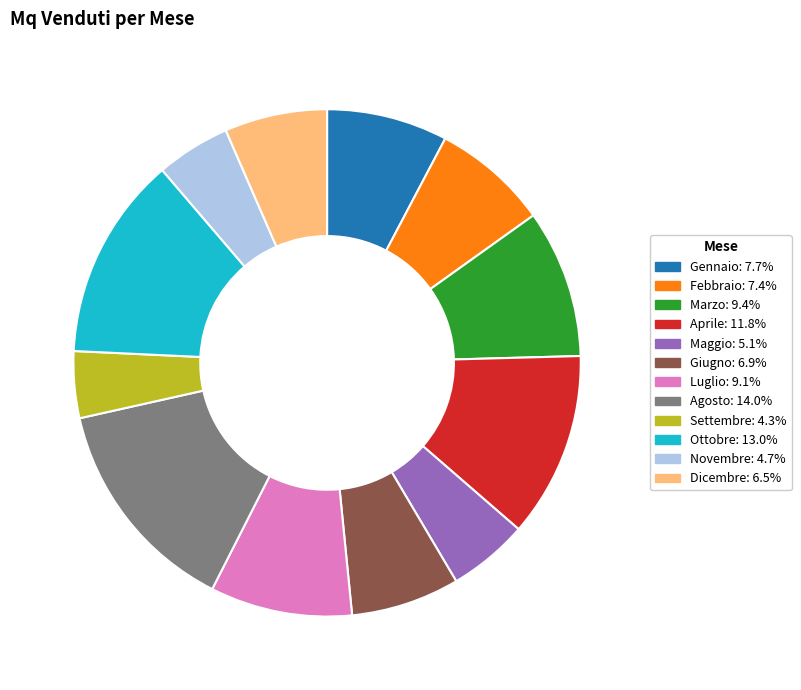

Does any single category account for the majority?

No